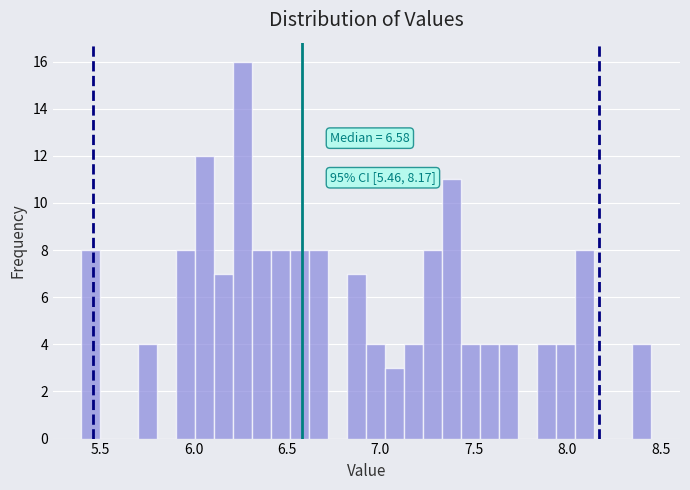

Read against the x-axis, roughly where is the centre of the tallest bar?

6.25